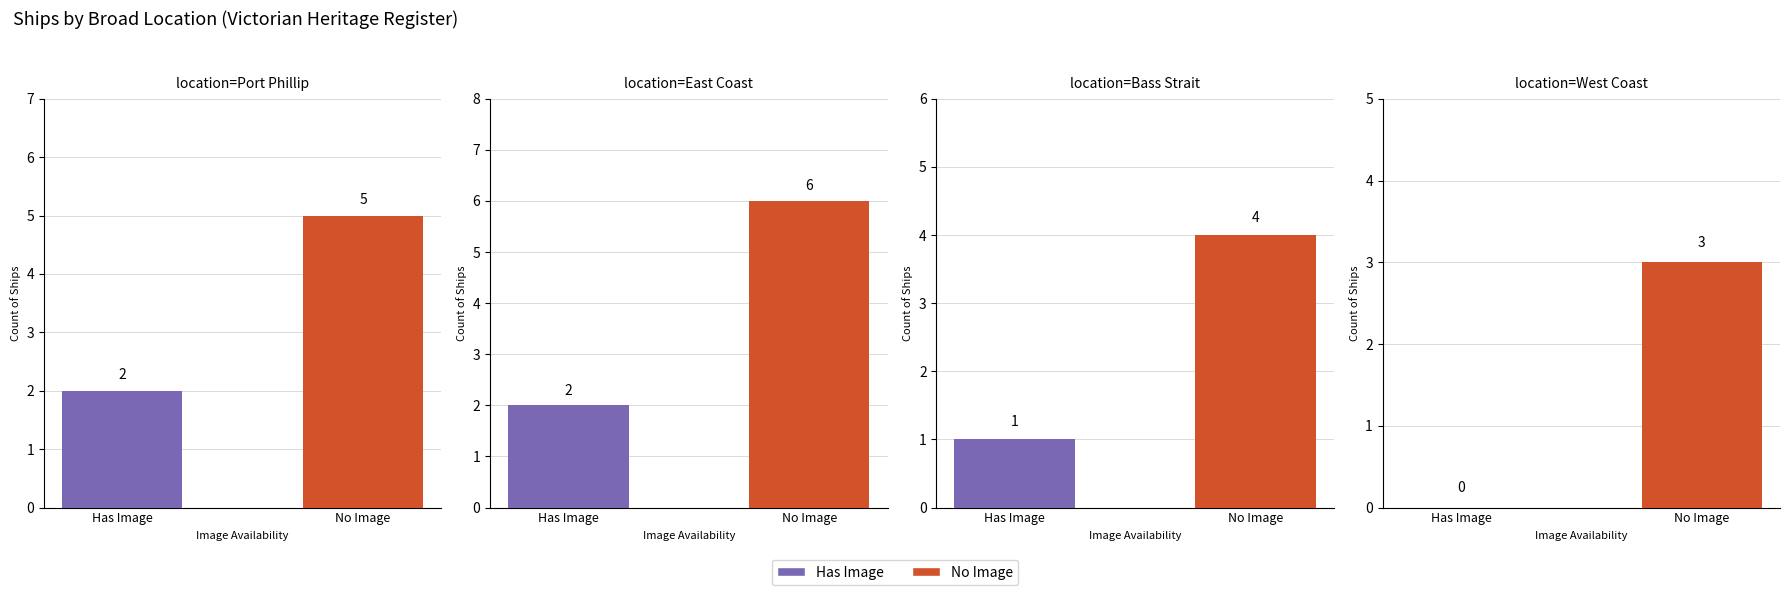

The value of Has Image at 1 is 1. True or false?

False